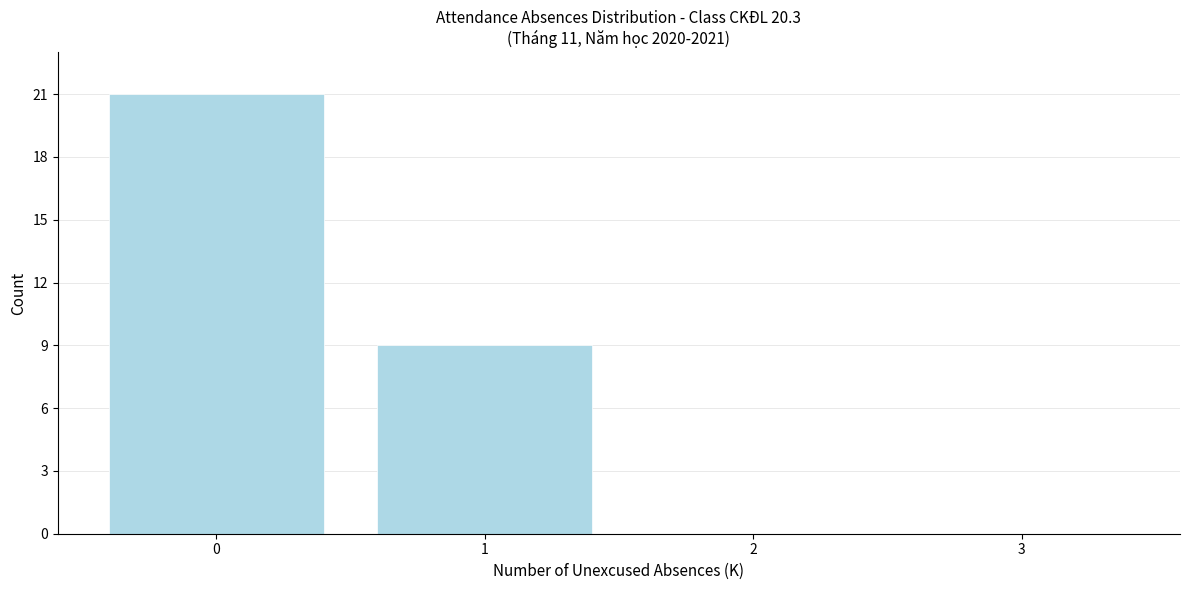

What is the height of the bar covering 0.5 to 1.5 on the x-axis? The values are not printed on the chart, so give them approximately, as read against the axis.

9